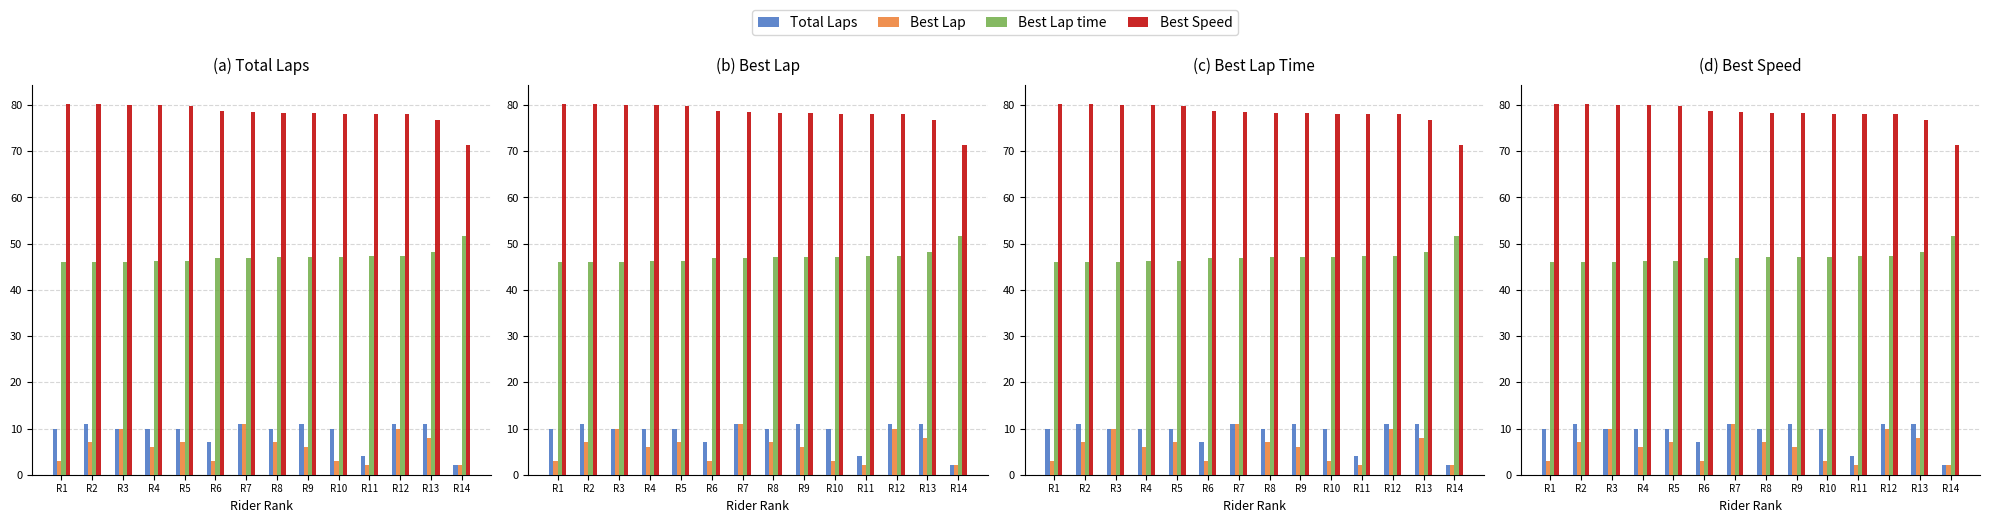

Which series has the largest range (max minus min)?

Total Laps